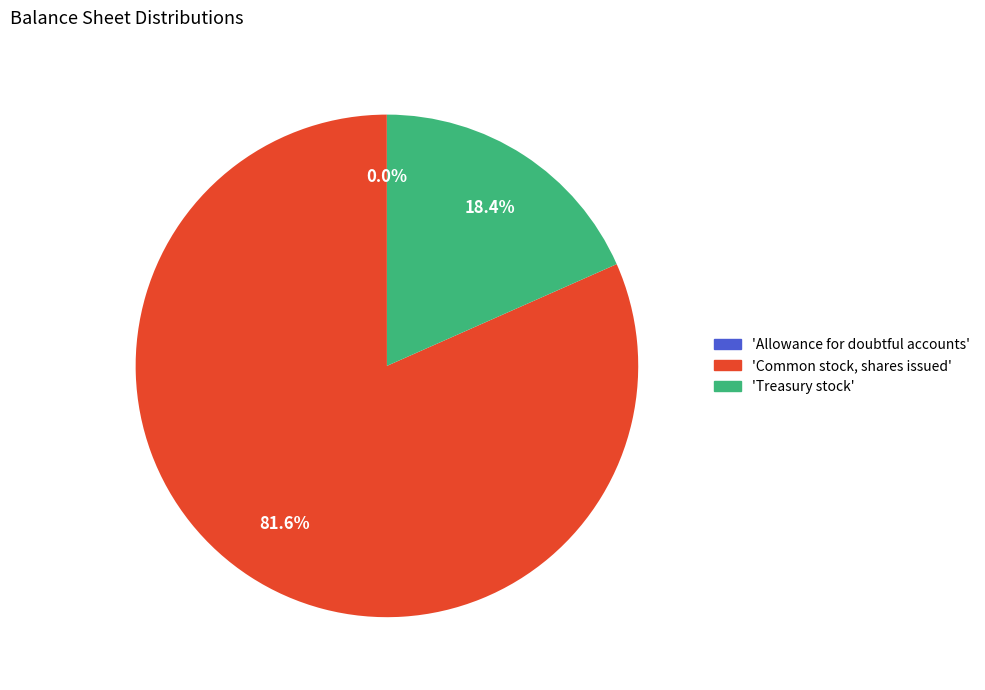

Which slice is the largest?

'Common stock, shares issued'